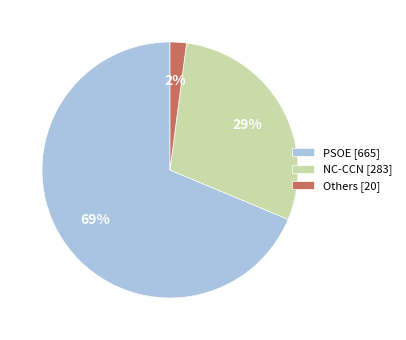

Between Others [20] and PSOE [665], which is larger?

PSOE [665]